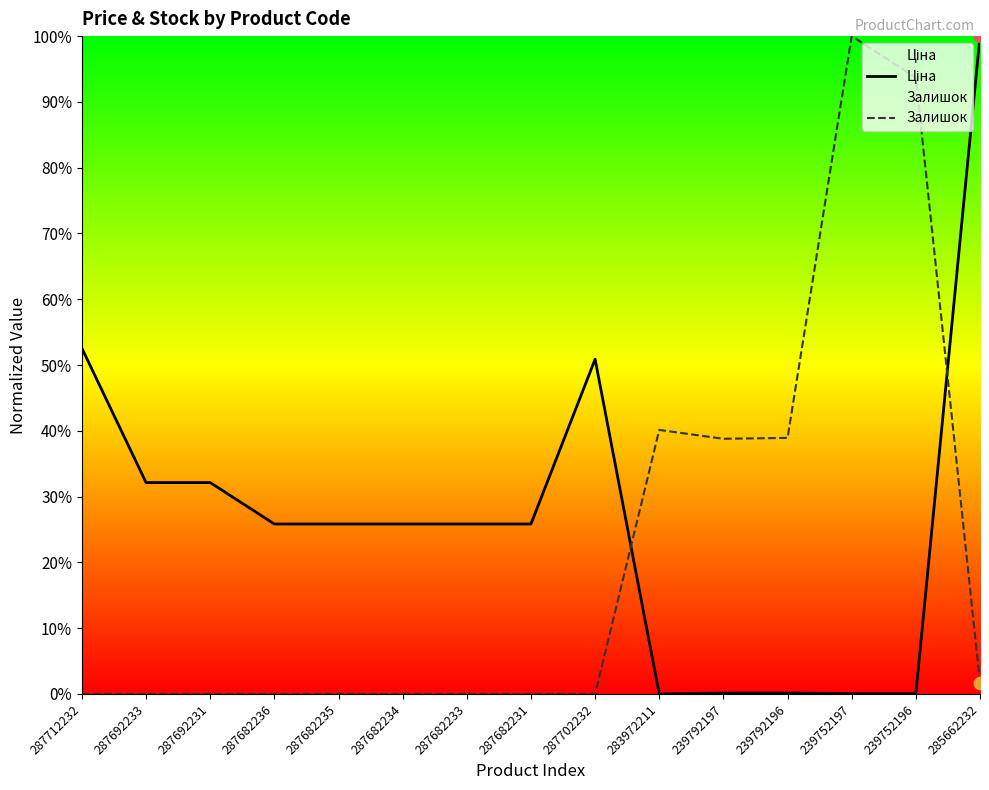

At which category is the sum across all series the highest?

285662232